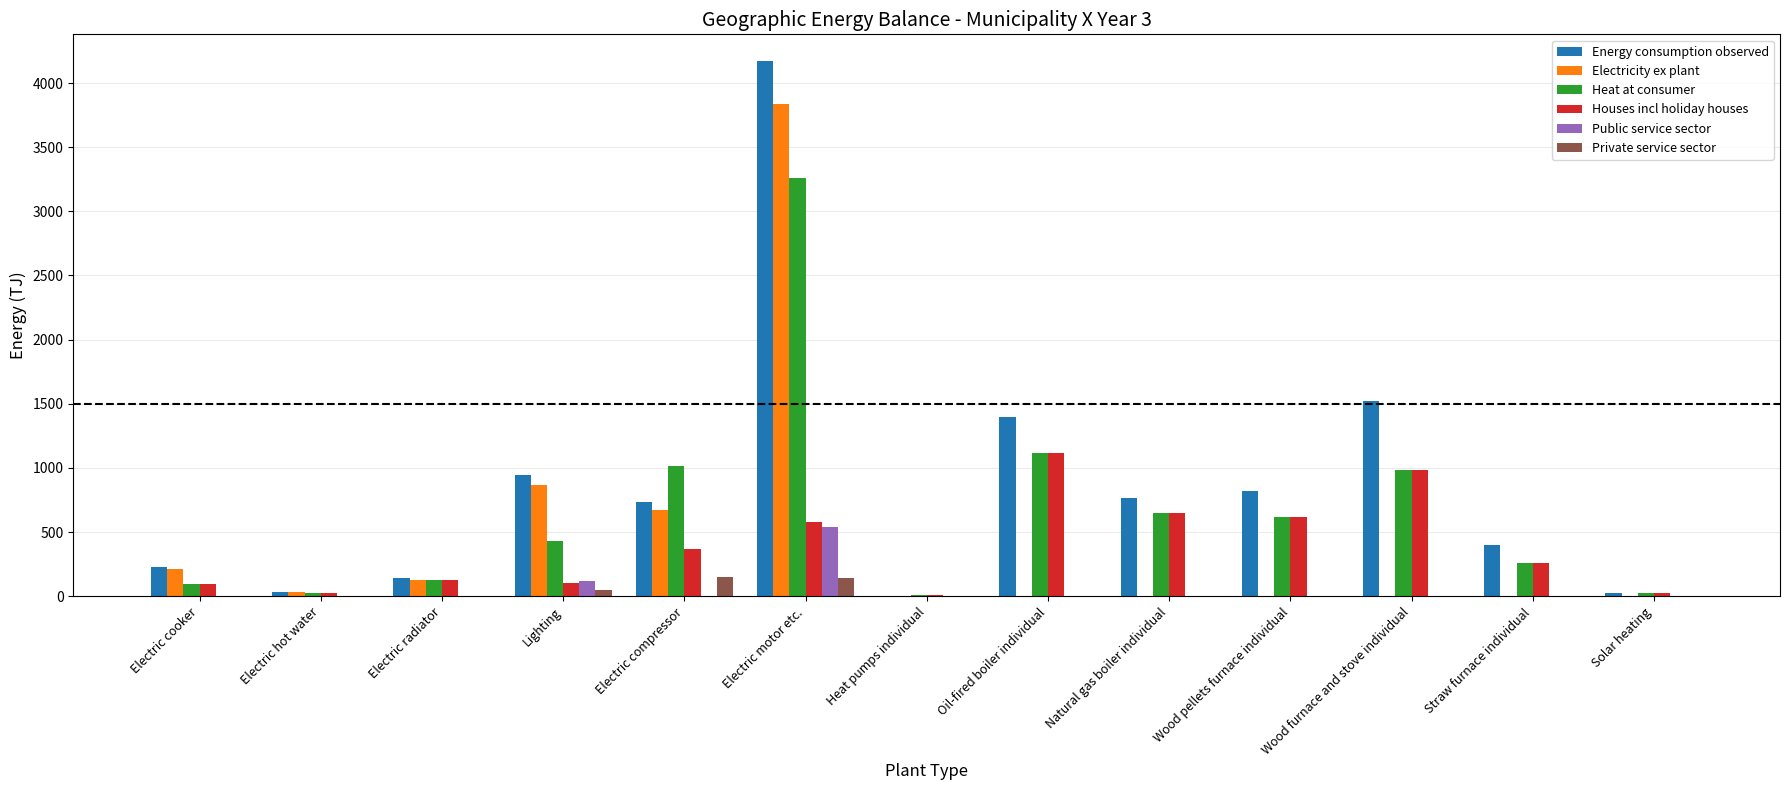

What is the average value of the Electricity ex plant series?

442.5